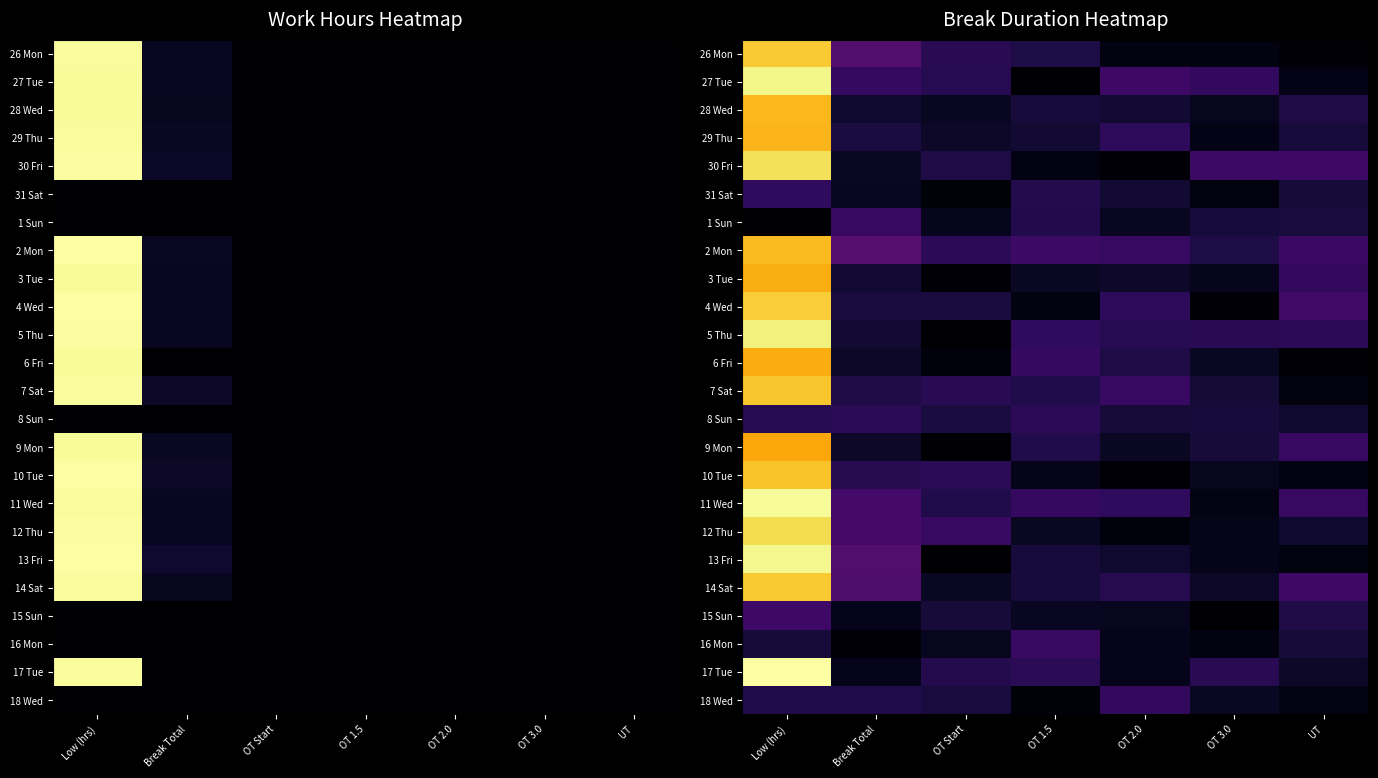

At how many categories does at least one series exceed 9?

1